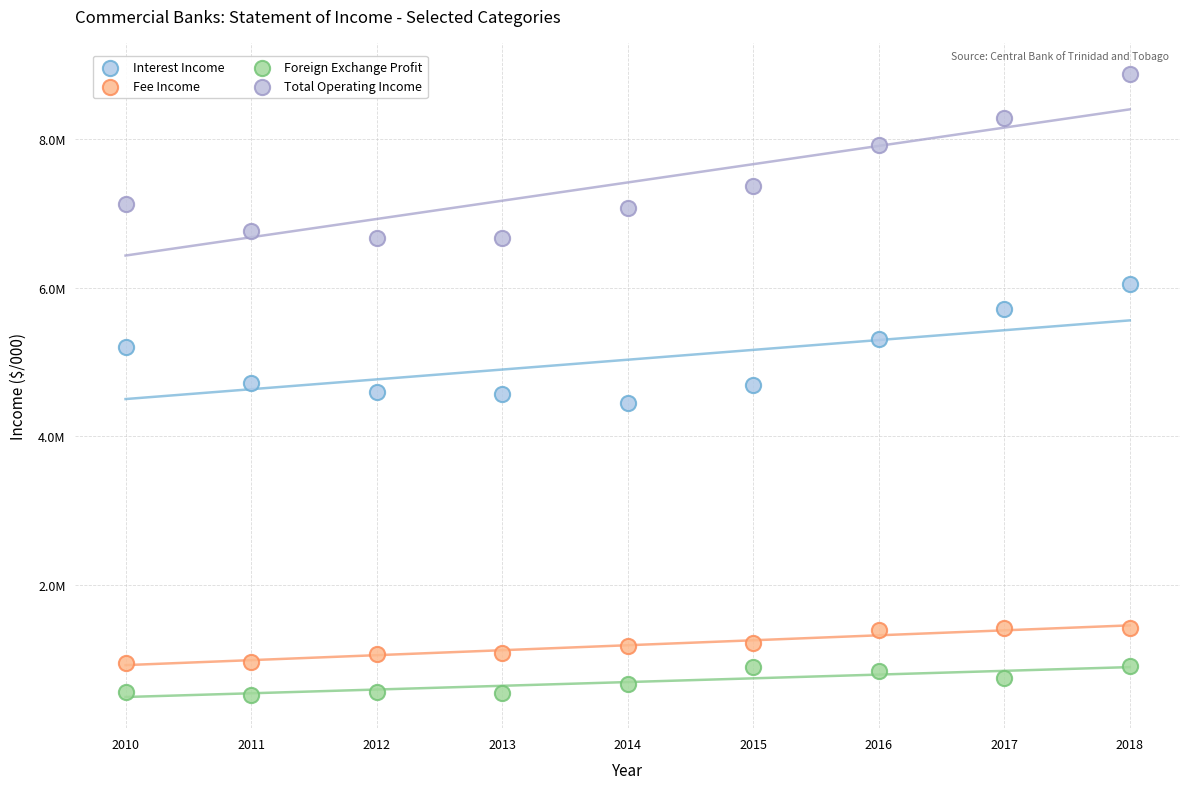

Which series contains the lowest Y value?

Foreign Exchange Profit